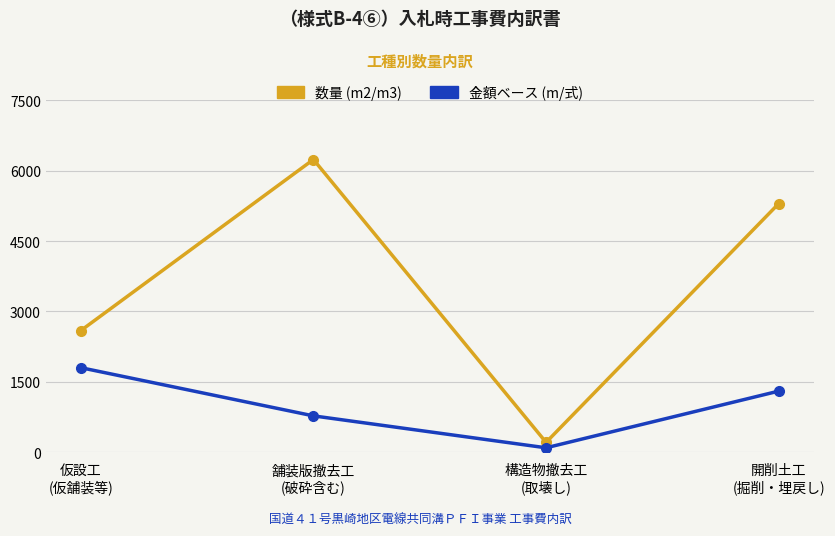

Does the chart have visible grid lines?

Yes